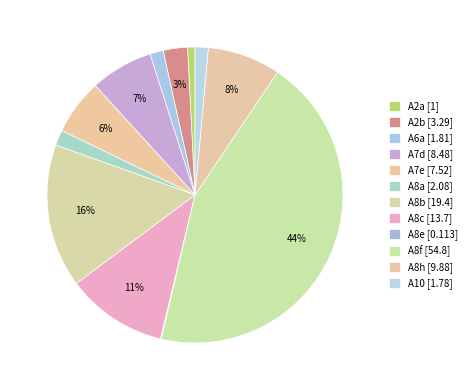

Is there a majority slice in this chart?

No